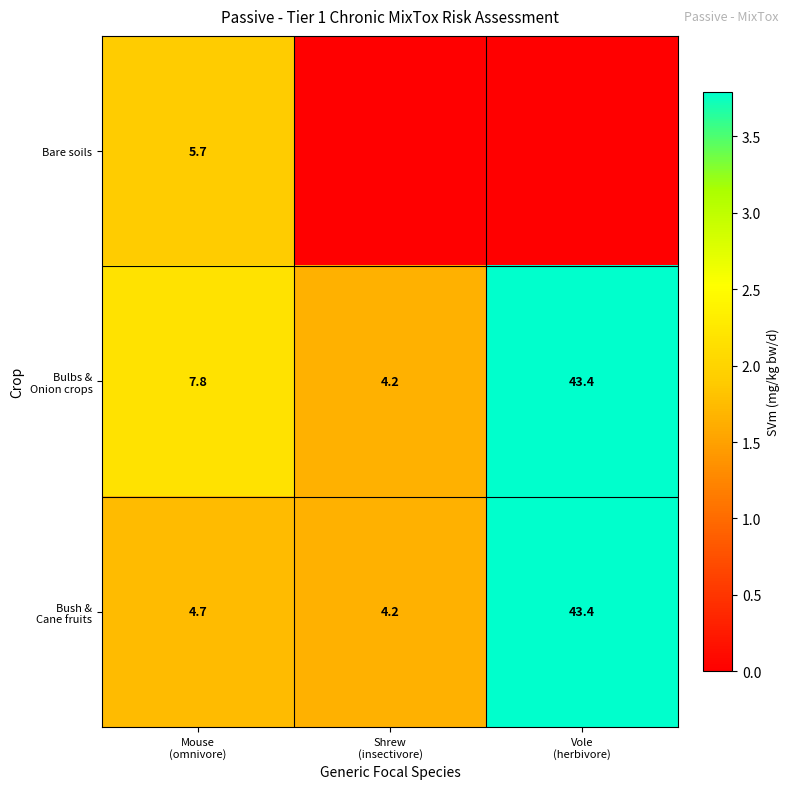

Is the value of Bush & Cane fruits at Vole (herbivore) greater than the value of Bulbs & Onion crops at Shrew (insectivore)?

Yes